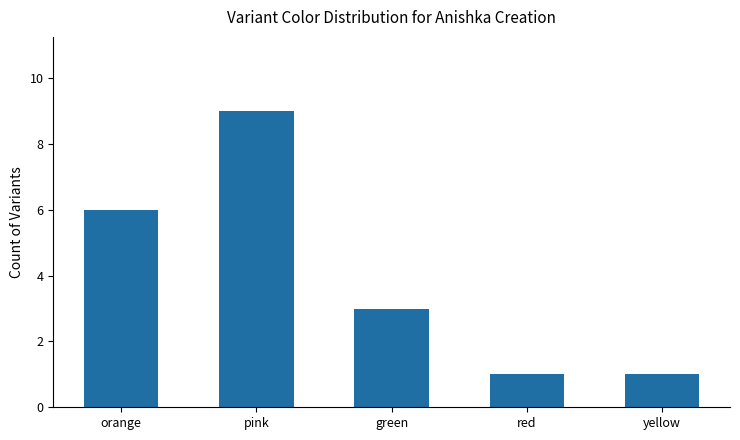

The chart shows a value of 9 at pink. True or false?

True